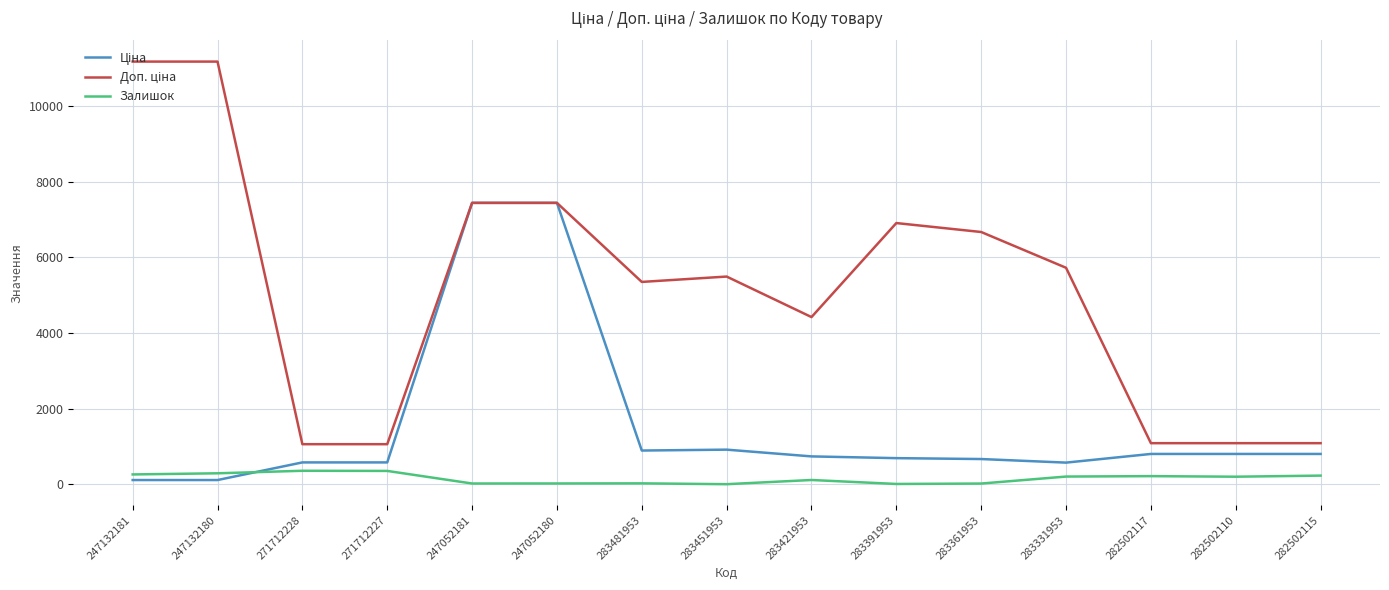

What is the highest value of the Залишок series?

357.0